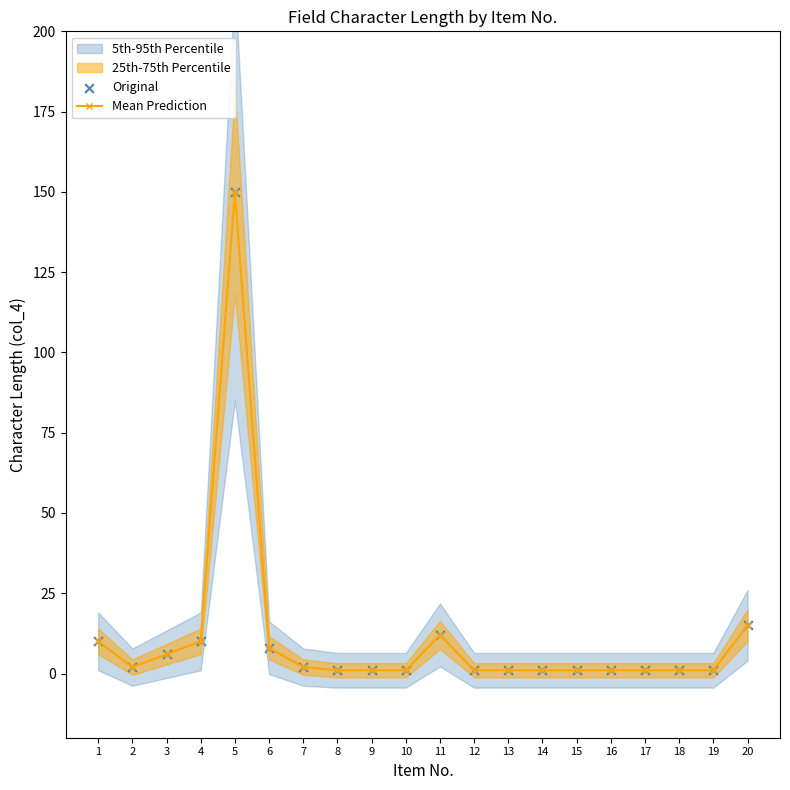

What is the total value across all series at 1?

20